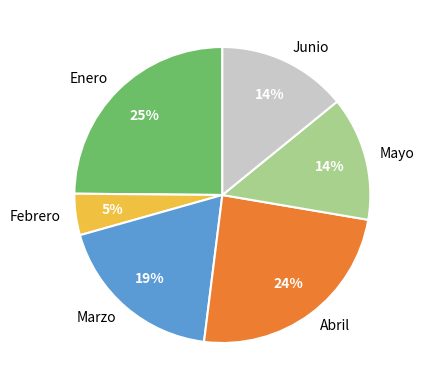

The Abril slice represents 24% of the pie. True or false?

True